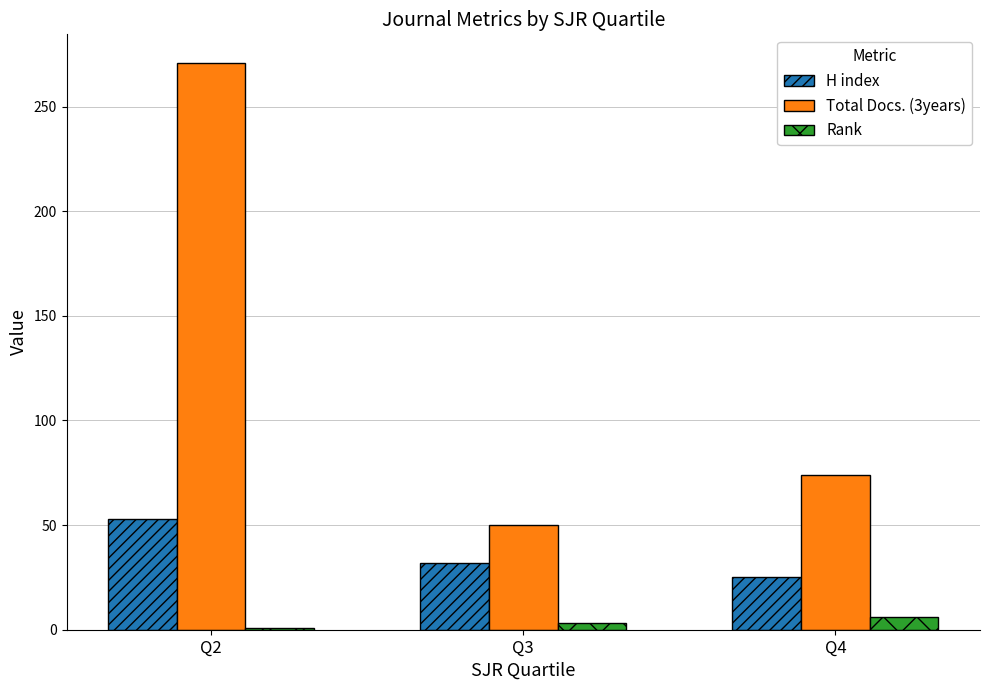

What is the value of the H index bar at the 2nd from the left?

32